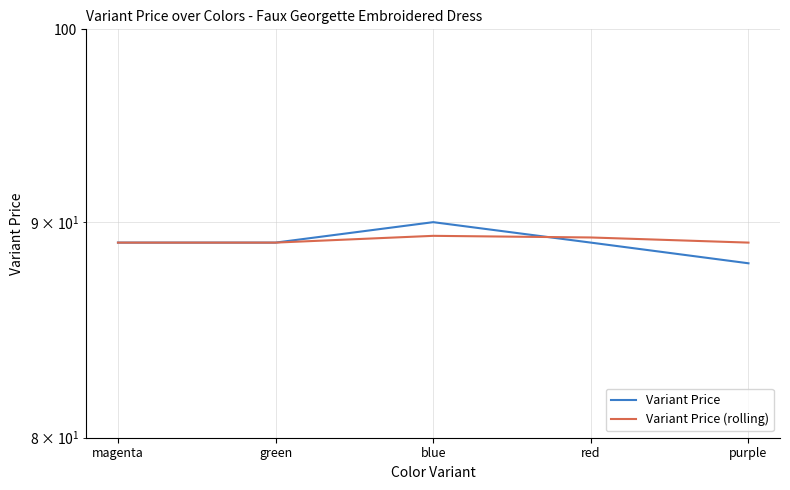

At which label is Variant Price (rolling) closest to 89?

magenta